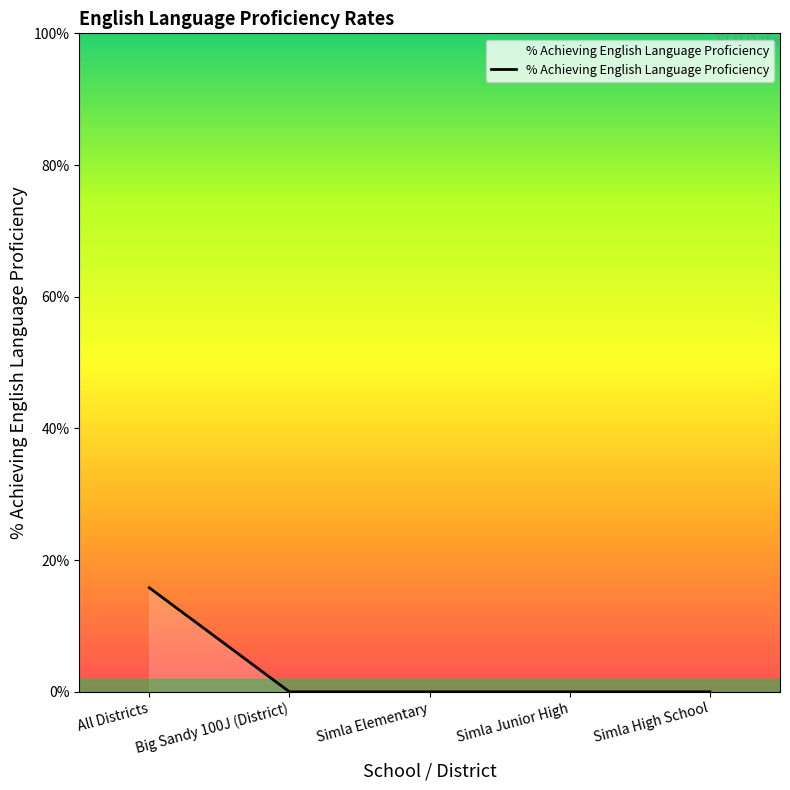

True or false: the data has more than 1 interior local peaks.

False